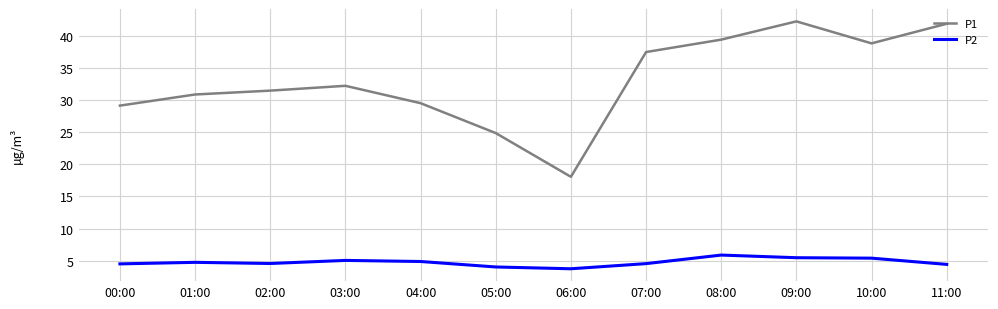

What is the average value of the P1 series?

33.0